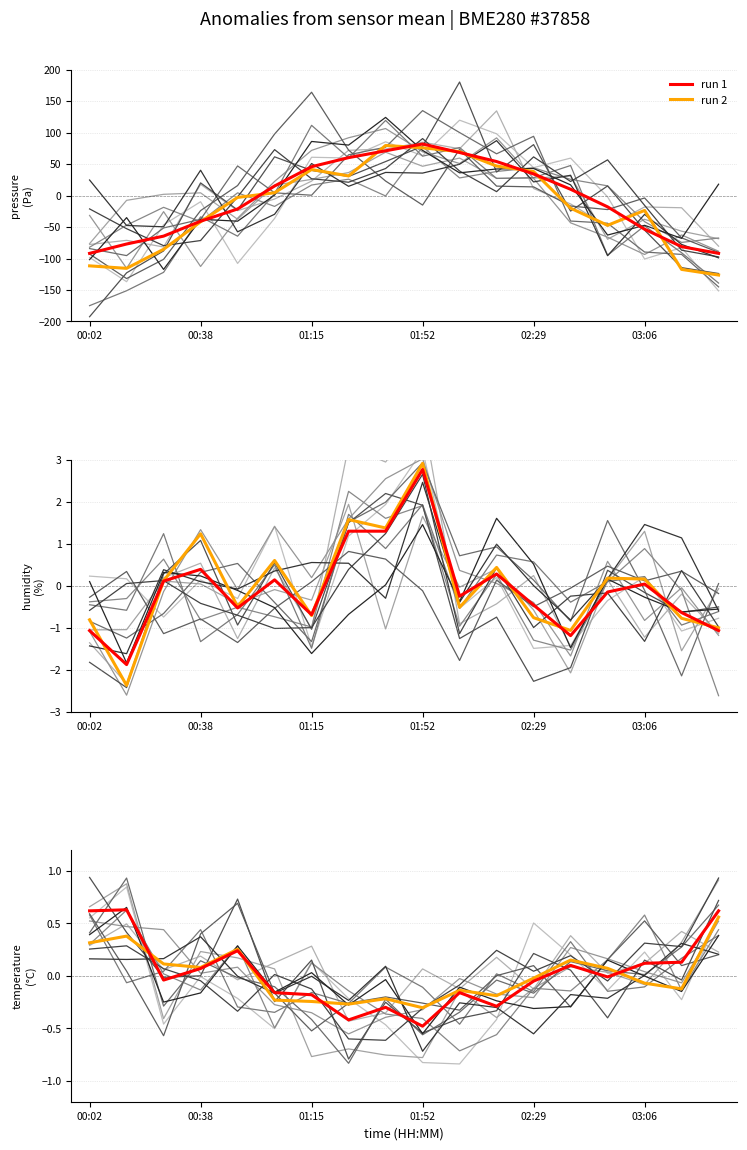

How many values in run 1 are below zero?

10